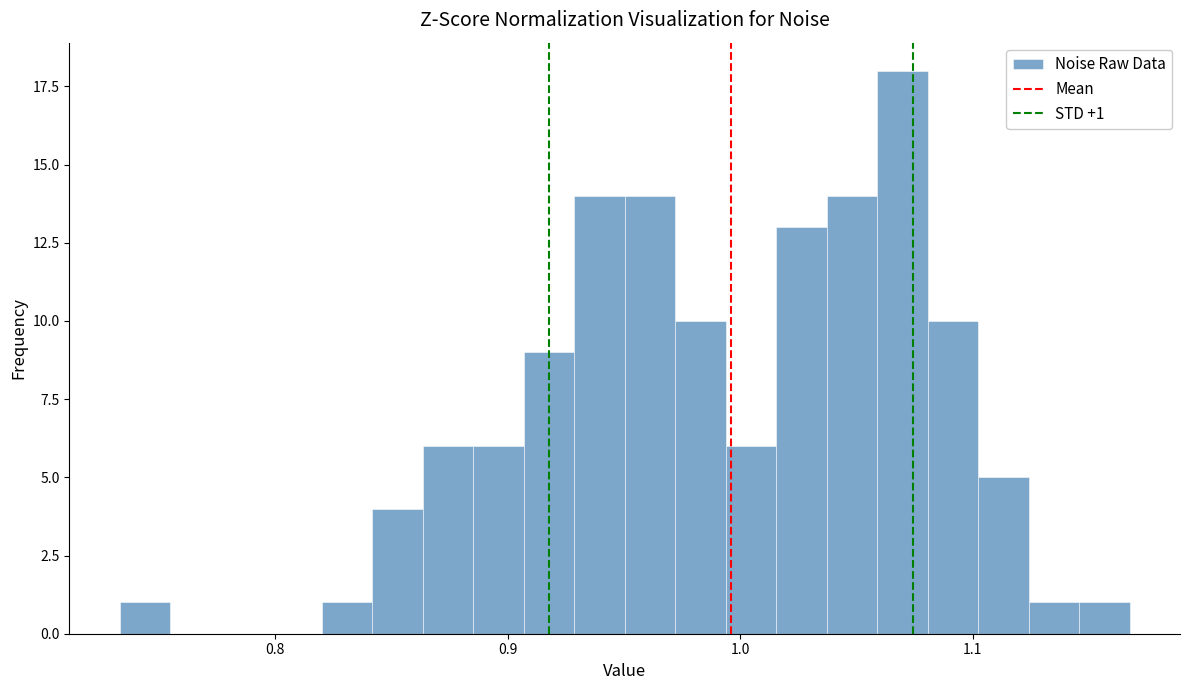

Around what value on the x-axis is the tallest bar? Give the approximate position of its centre, as read against the axis.

1.07